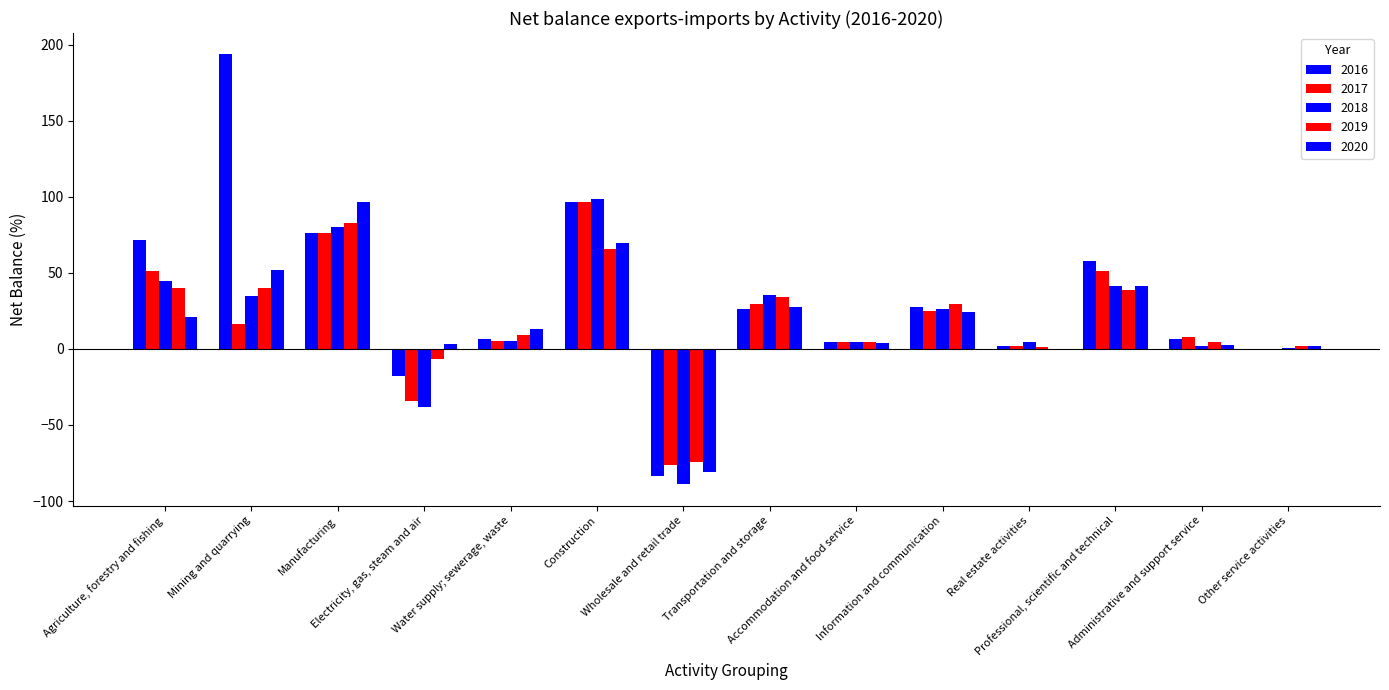

Reading right to left, list all the values displayed in this chart.

2016: Other service activities=-0.2	Administrative and support service=6.7	Professional, scientific and technical=57.7	Real estate activities=1.7	Information and communication=27.5	Accommodation and food service=4.2	Transportation and storage=26.6	Wholesale and retail trade=-83.6	Construction=96.7	Water supply; sewerage, waste=6.6	Electricity, gas, steam and air=-17.6	Manufacturing=76.0	Mining and quarrying=193.6	Agriculture, forestry and fishing=71.8
2017: Other service activities=0.1	Administrative and support service=7.7	Professional, scientific and technical=51.1	Real estate activities=1.6	Information and communication=25.0	Accommodation and food service=4.7	Transportation and storage=29.4	Wholesale and retail trade=-76.5	Construction=96.3	Water supply; sewerage, waste=5.1	Electricity, gas, steam and air=-34.5	Manufacturing=76.4	Mining and quarrying=16.2	Agriculture, forestry and fishing=51.4
2018: Other service activities=0.5	Administrative and support service=1.9	Professional, scientific and technical=41.5	Real estate activities=4.2	Information and communication=26.2	Accommodation and food service=4.2	Transportation and storage=35.5	Wholesale and retail trade=-88.9	Construction=98.6	Water supply; sewerage, waste=4.9	Electricity, gas, steam and air=-38.0	Manufacturing=80.3	Mining and quarrying=34.6	Agriculture, forestry and fishing=44.6
2019: Other service activities=1.8	Administrative and support service=4.3	Professional, scientific and technical=39.0	Real estate activities=1.0	Information and communication=29.4	Accommodation and food service=4.5	Transportation and storage=33.9	Wholesale and retail trade=-74.5	Construction=65.9	Water supply; sewerage, waste=9.2	Electricity, gas, steam and air=-6.4	Manufacturing=82.9	Mining and quarrying=40.2	Agriculture, forestry and fishing=40.1
2020: Other service activities=1.9	Administrative and support service=2.6	Professional, scientific and technical=41.7	Real estate activities=0.0	Information and communication=24.2	Accommodation and food service=4.1	Transportation and storage=27.5	Wholesale and retail trade=-80.7	Construction=70.0	Water supply; sewerage, waste=13.3	Electricity, gas, steam and air=3.2	Manufacturing=96.7	Mining and quarrying=51.6	Agriculture, forestry and fishing=20.9